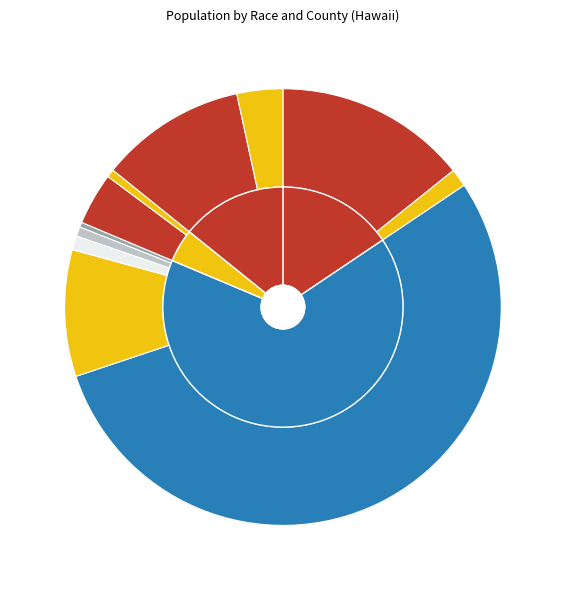

To the nearest percent, what is the difference between the Guyanese (Honolulu County) and Other Some Other Race (Honolulu County) slice percentages?

53%